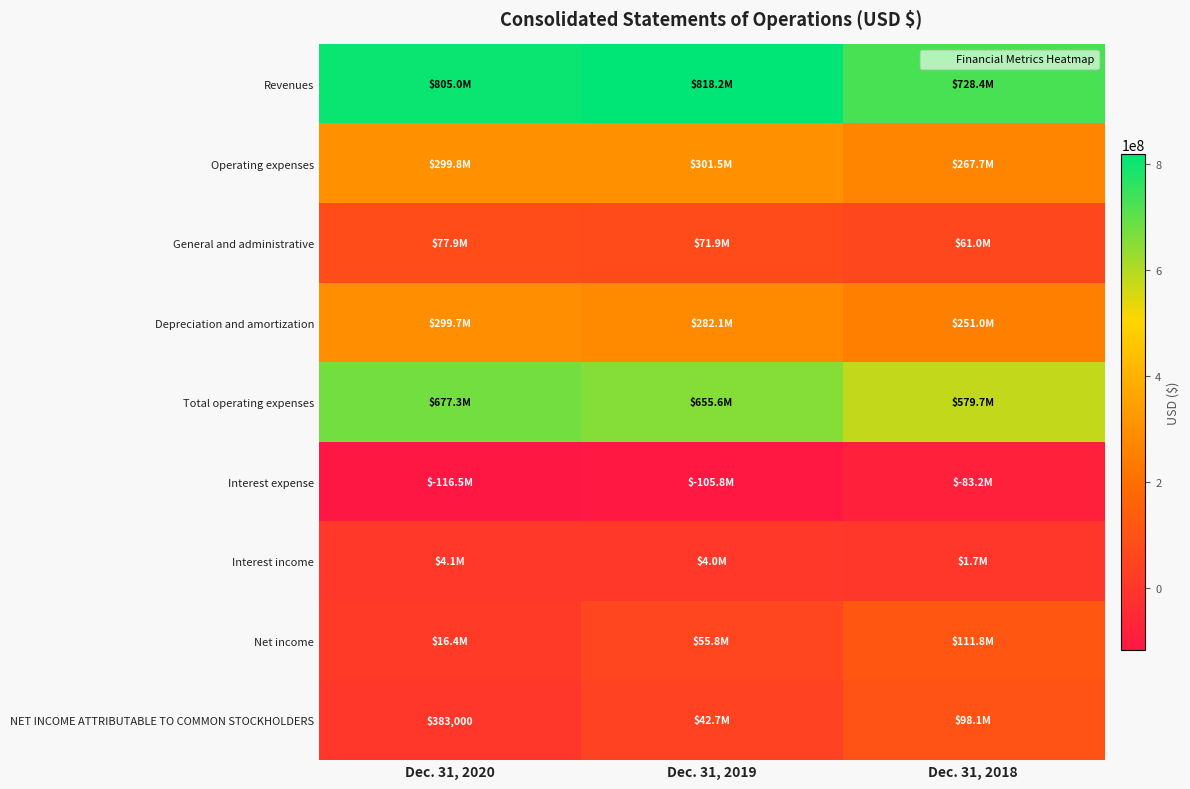

What value does the Operating expenses series have at Dec. 31, 2018, to the nearest 10?

267710000